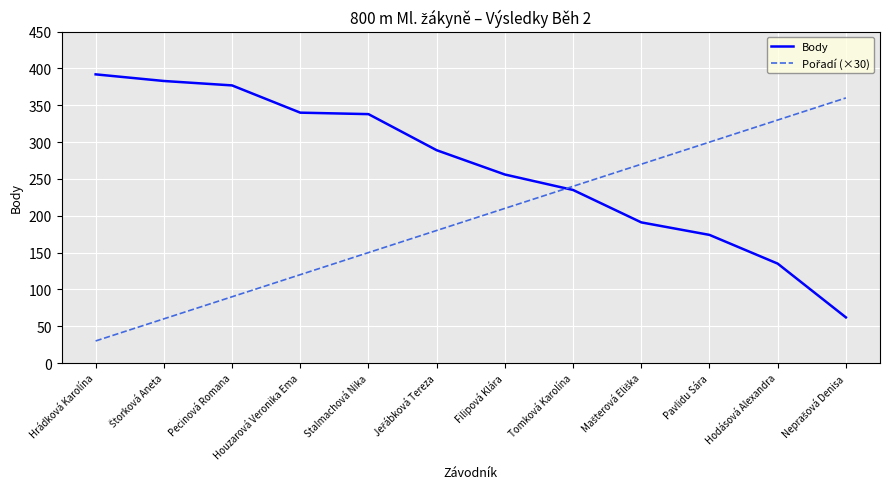

Which label corresponds to the largest value in the chart?

Hrádková Karolína